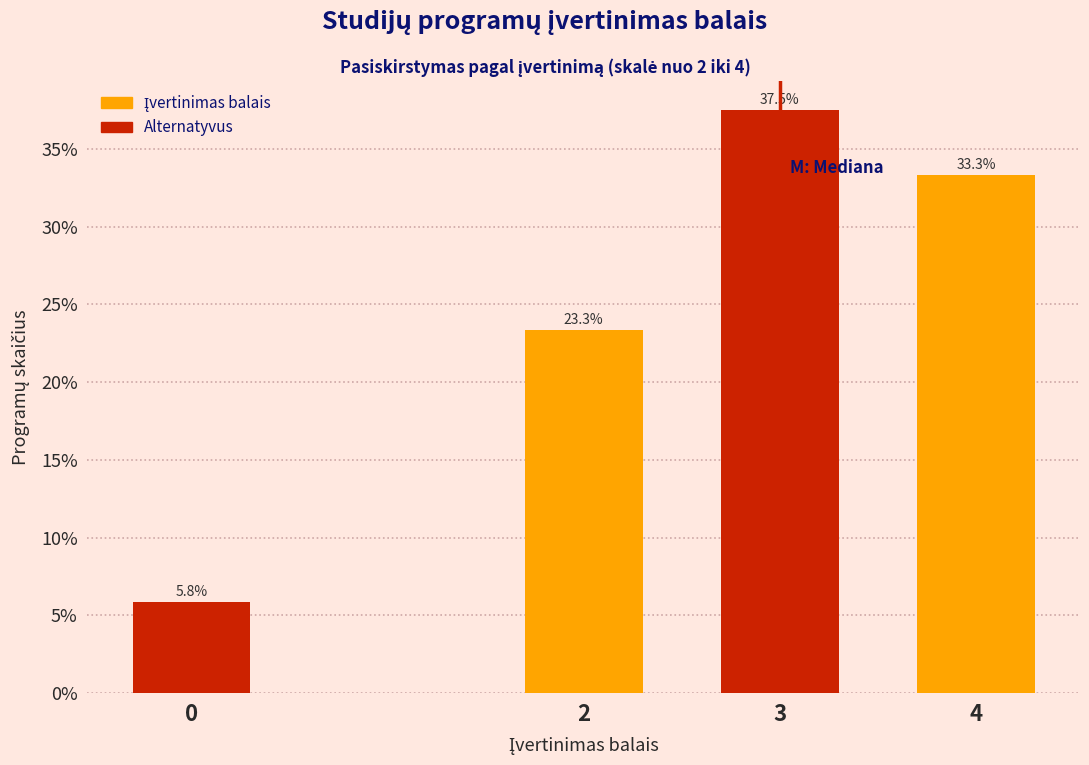

Does the chart contain any negative values?

No